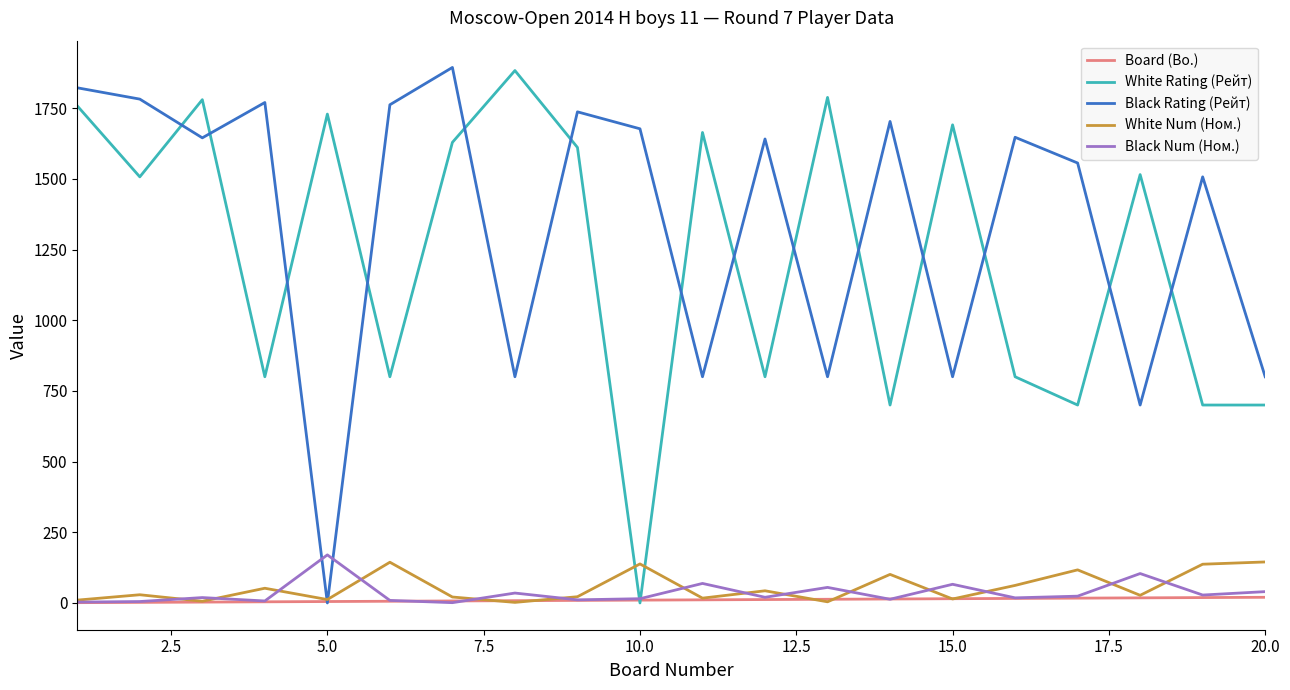

What is the highest value of the Black Rating (Рейт) series?

1894